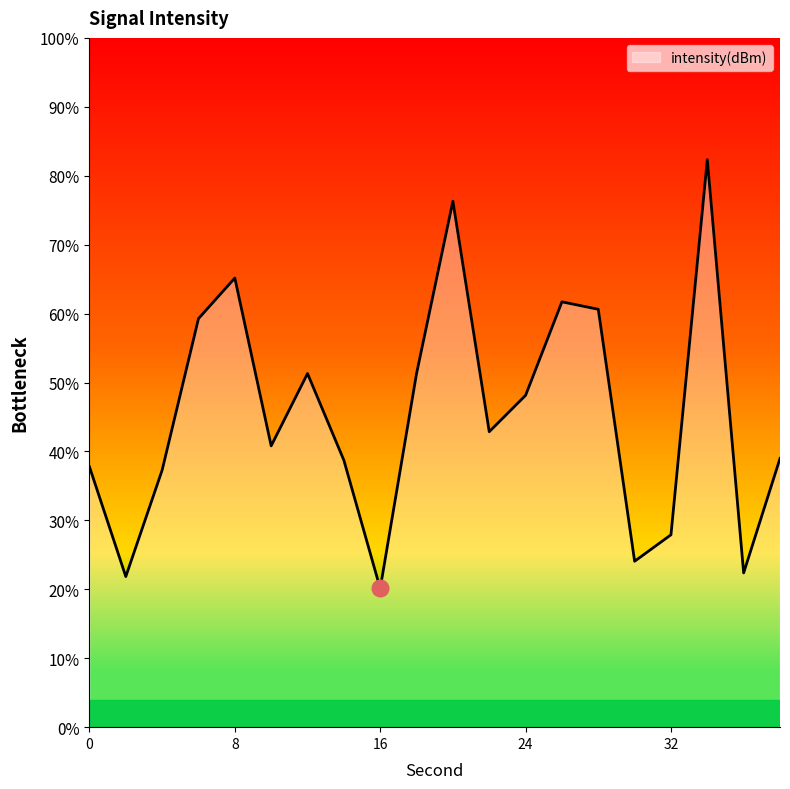

What is the difference between the maximum and minimum values?

62.2